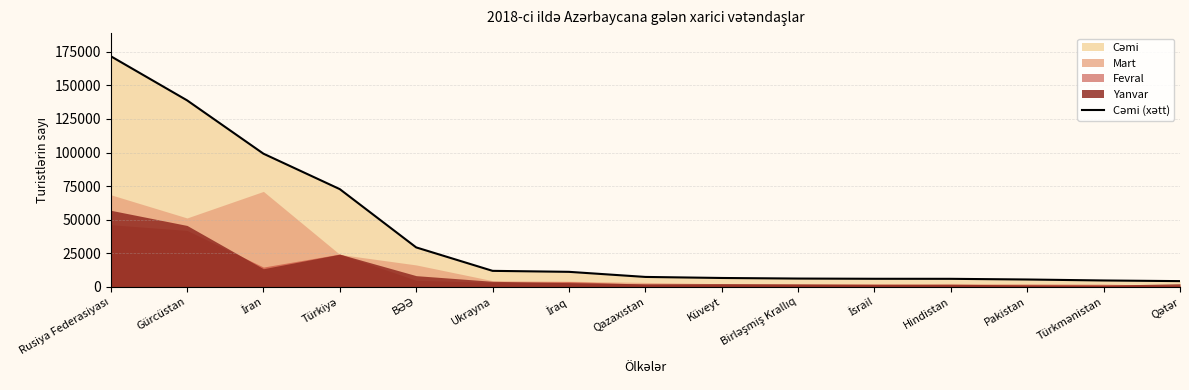

Between Küveyt and Qətər, which is larger?

Küveyt